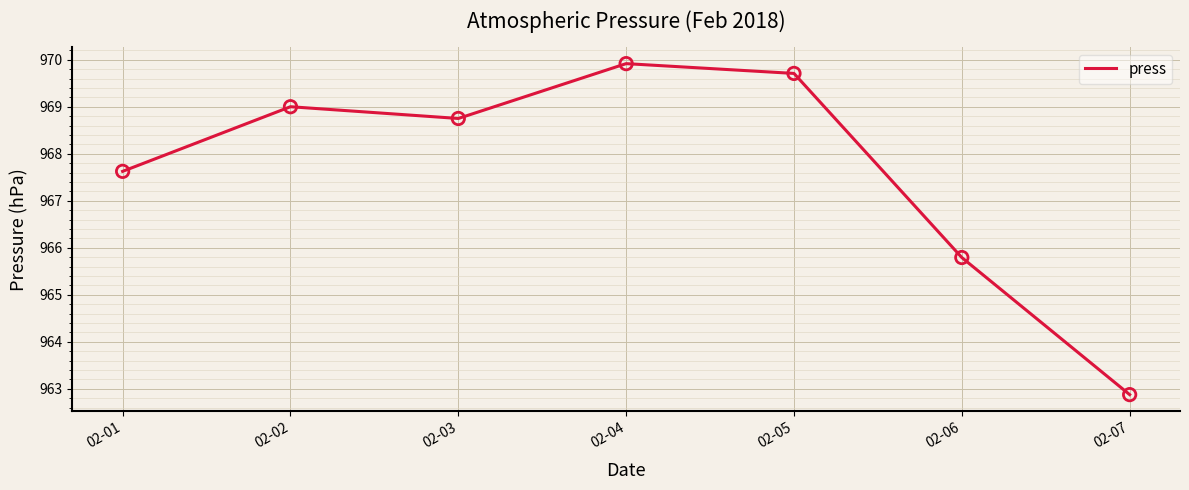

What is the change in value from 02-03 to 02-05?

+1.0